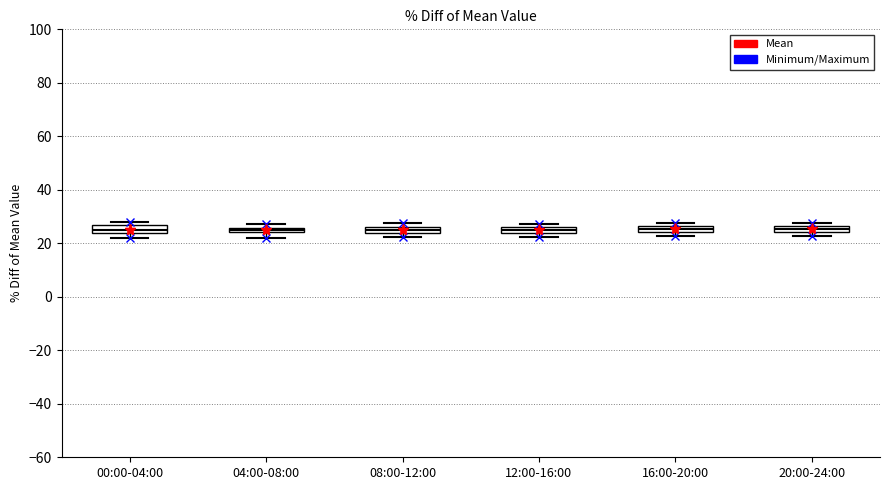

Where is the lower edge of the box for 16:00-20:00 on the y-axis? The values are not printed on the chart, so give them approximately, as read against the axis.

24